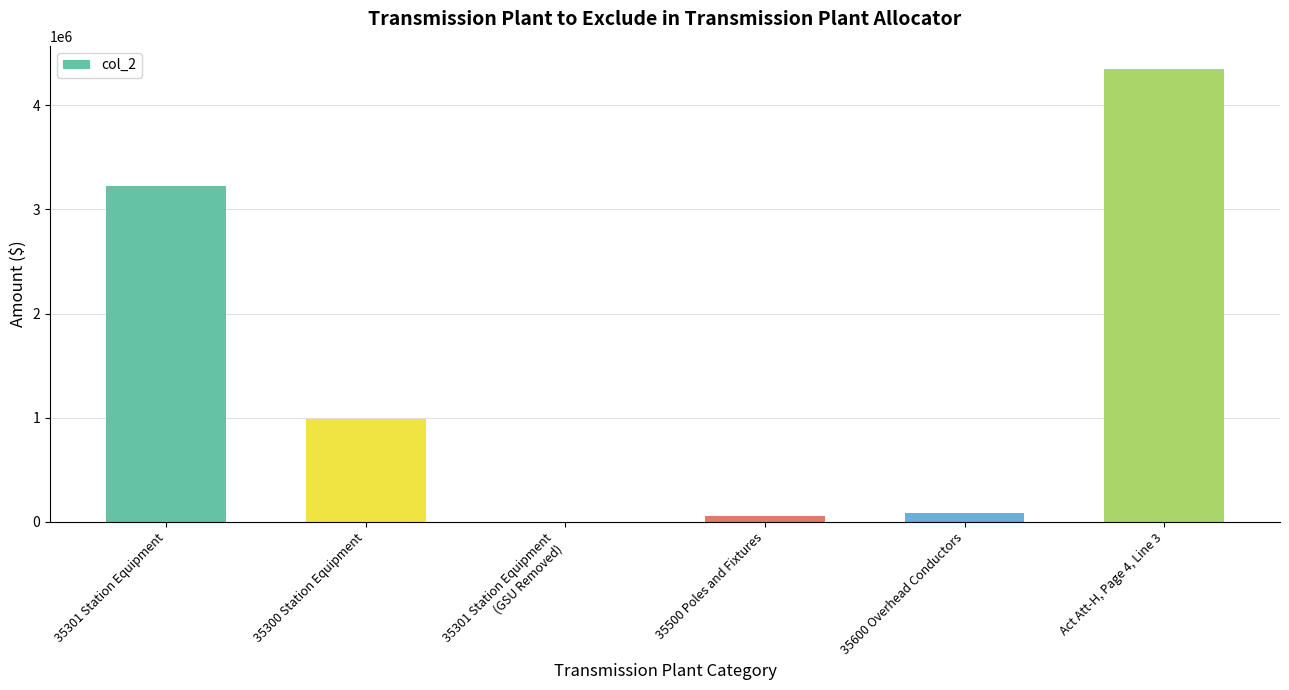

Reading right to left, transcribe all the data shown in this chart.

4353273.8	82433.3	54741.0	0.0	990483.9	3225615.6